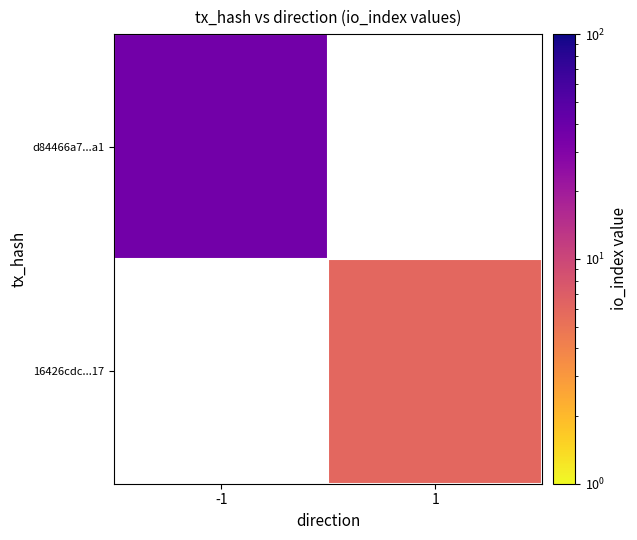

What is the minimum value shown in the chart?

6.0